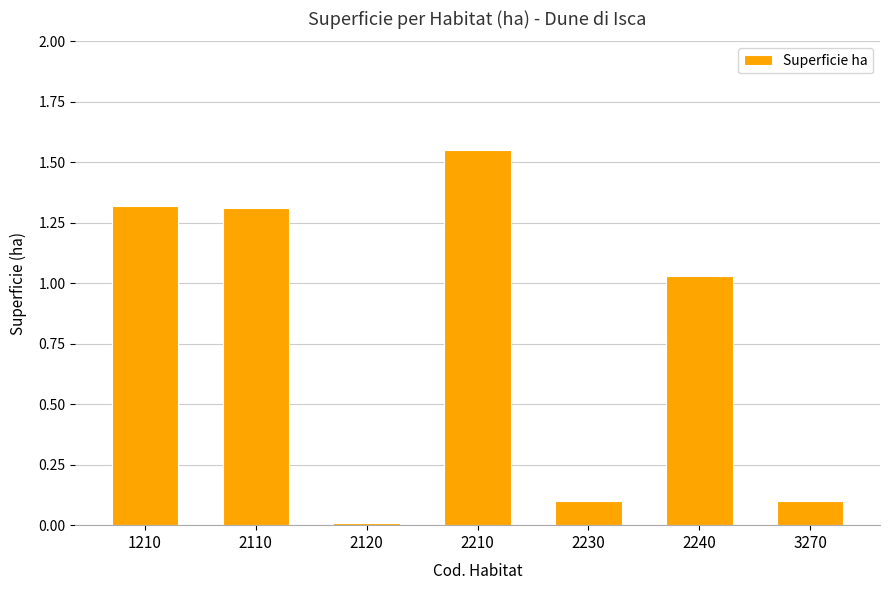

Which label corresponds to the smallest value in the chart?

2120